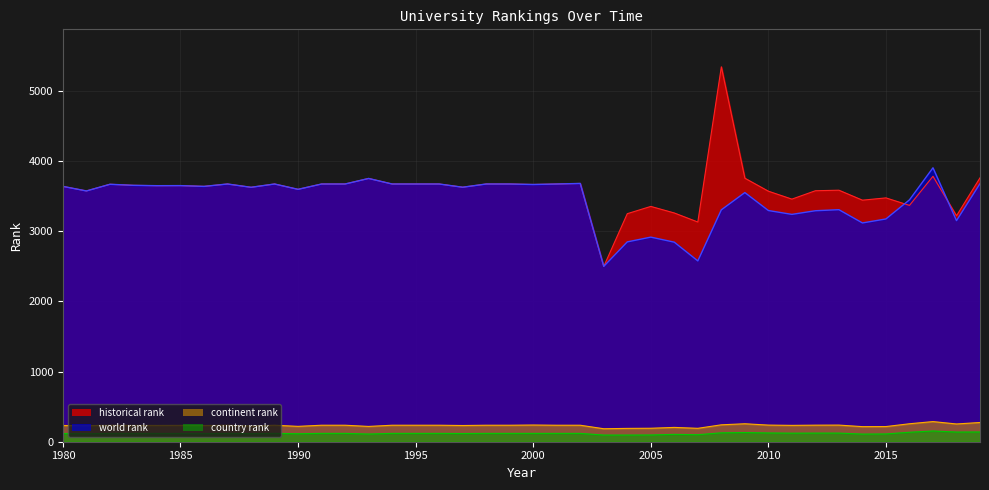

Does the chart display data point markers on the line(s)?

No